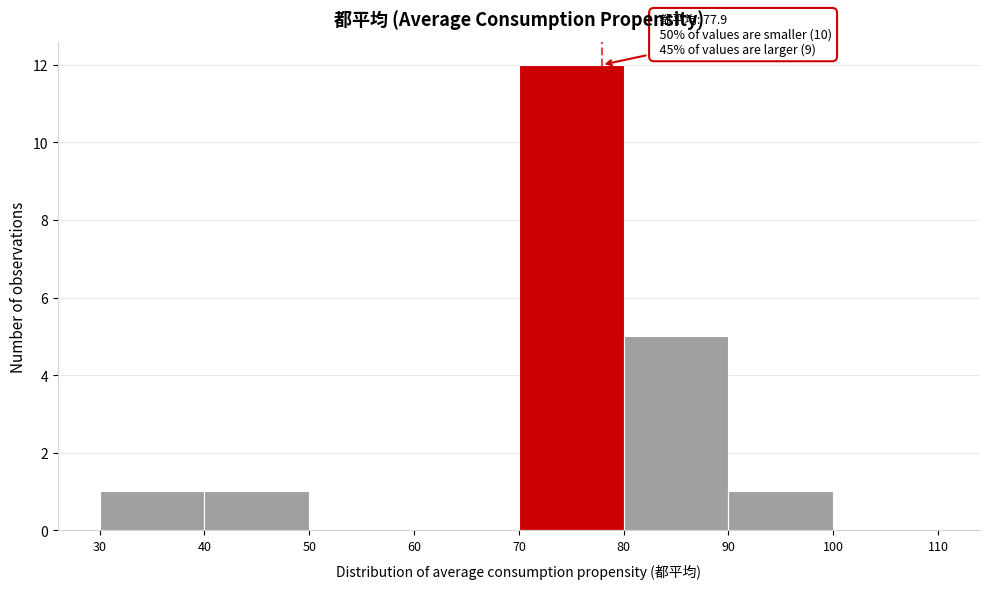

Which range on the x-axis has the tallest bar?

70 to 80